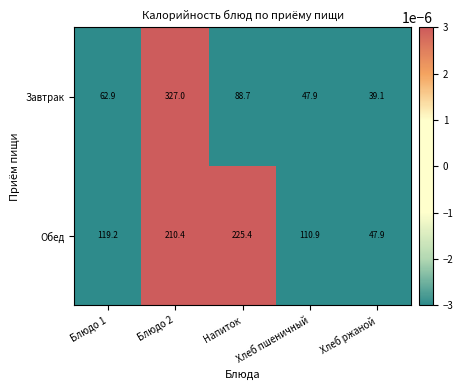

Which series has the largest total across all categories?

Обед